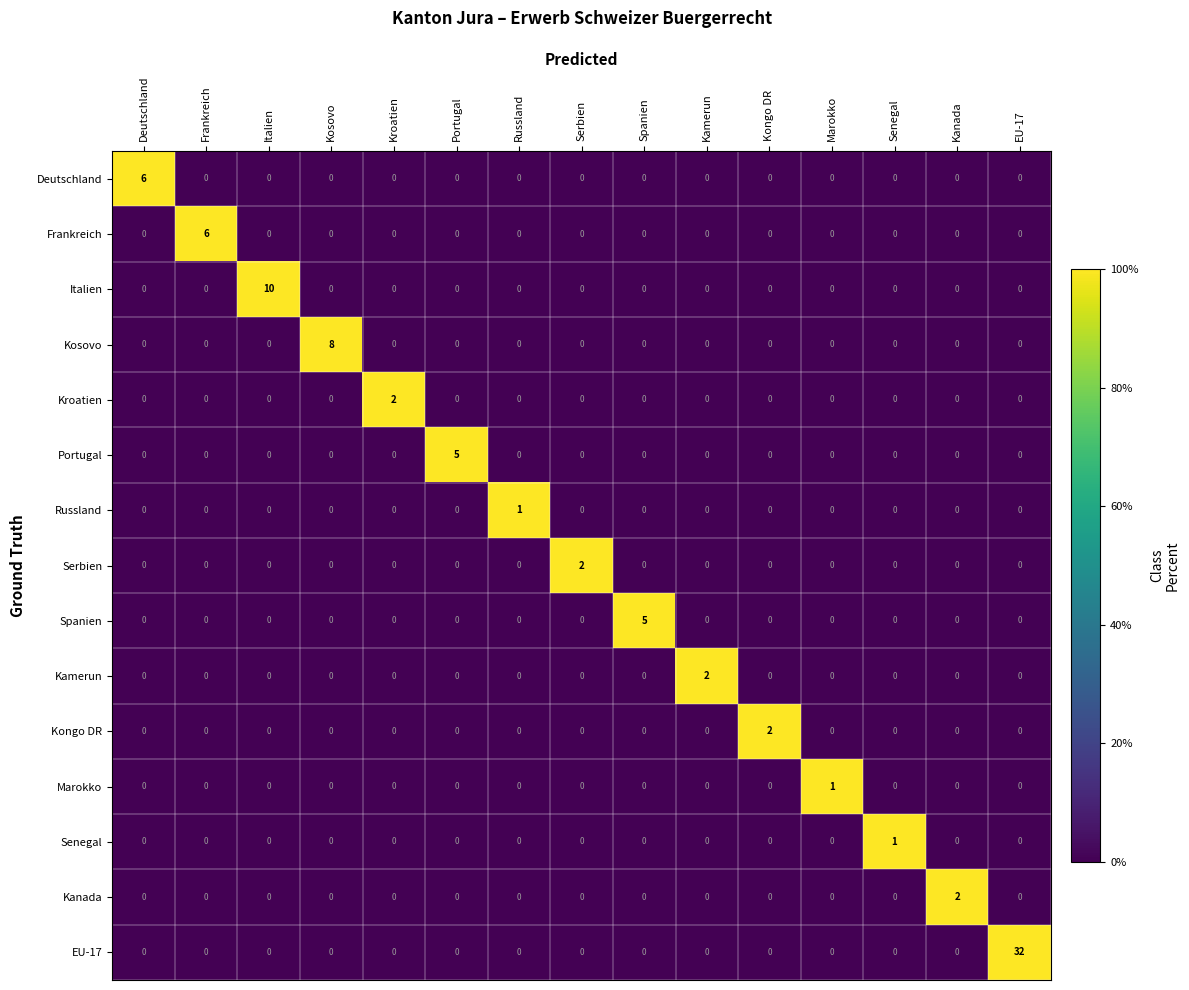

How many Kosovo values are between 0 and 1?

14